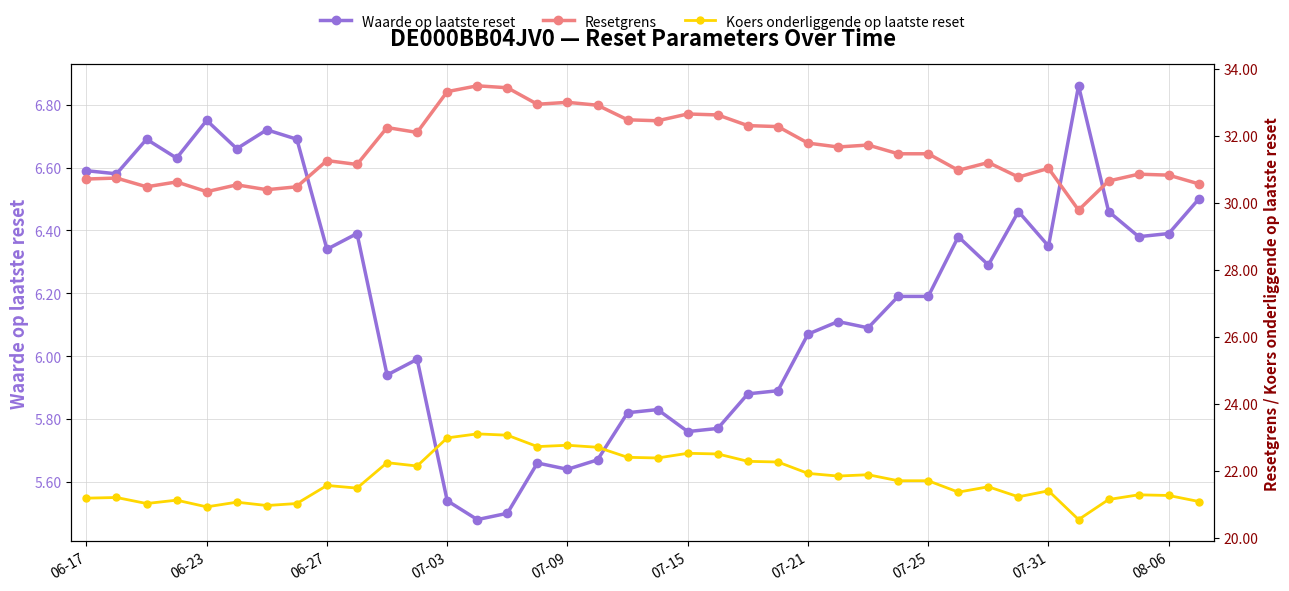

What is the total value across all series at 07-31?

58.8